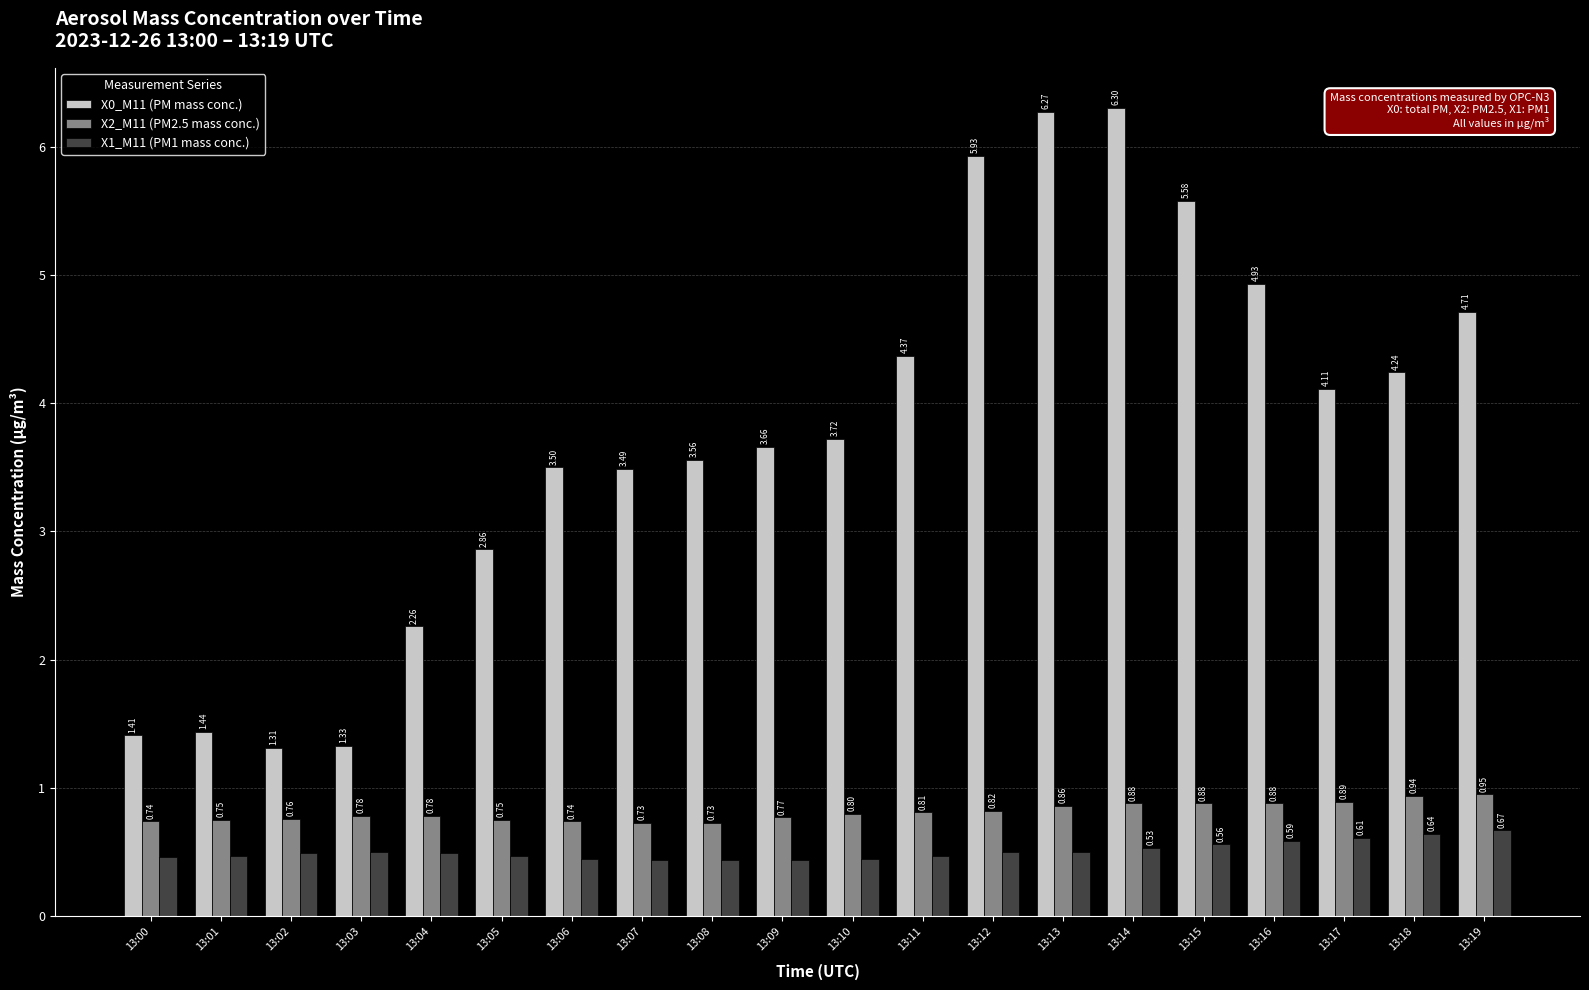

List the series in order of their peak value, highest first.

X0_M11 (PM mass conc.), X2_M11 (PM2.5 mass conc.), X1_M11 (PM1 mass conc.)